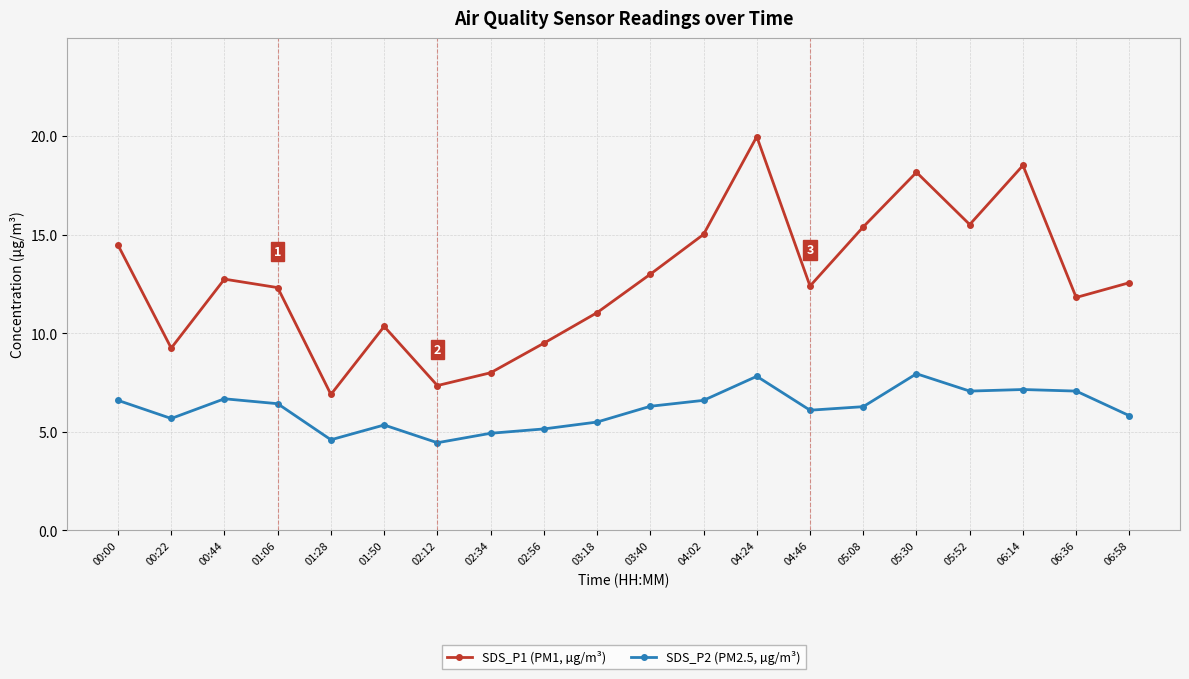

Which series has the largest total across all categories?

SDS_P1 (PM1, µg/m³)